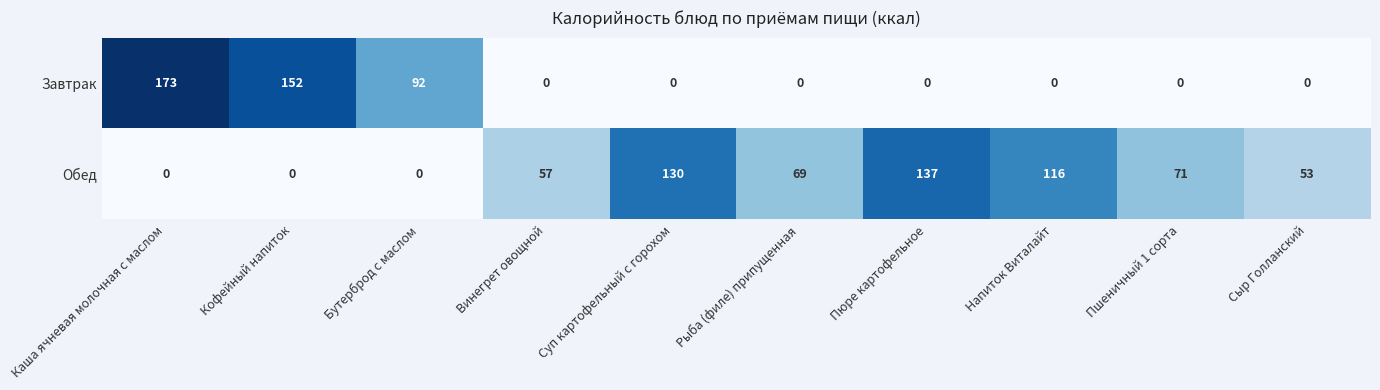

How many data points in Завтрак are above 0?

3